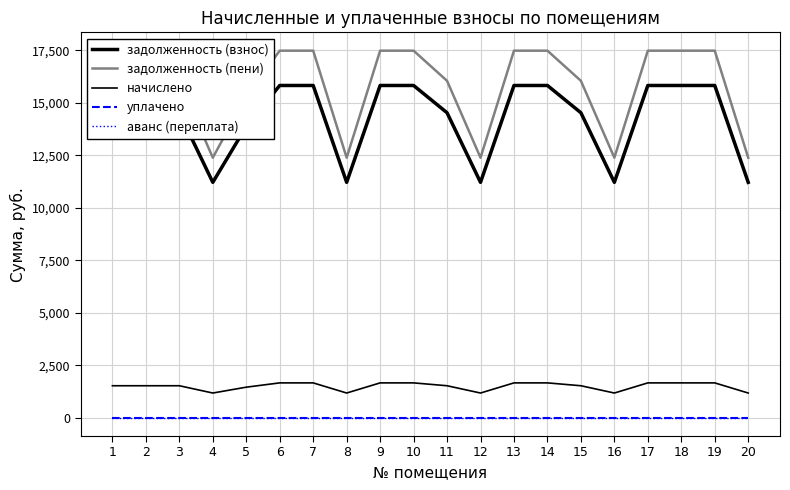

Reading left to right, what are all the values shown in this chart?

задолженность (взнос): 14520.4	14520.4	14520.4	11207.0	13870.7	15819.7	15819.7	11207.0	15819.7	15819.7	14520.4	11207.0	15819.7	15819.7	14520.4	11207.0	15819.7	15819.7	15819.7	11207.0
задолженность (пени): 16041.1	16041.1	16041.1	12380.8	15323.3	17476.5	17476.5	12380.8	17476.5	17476.5	16041.1	12380.8	17476.5	17476.5	16041.1	12380.8	17476.5	17476.5	17476.5	12380.8
начислено: 1520.7	1520.7	1520.7	1173.7	1452.7	1656.8	1656.8	1173.7	1656.8	1656.8	1520.7	1173.7	1656.8	1656.8	1520.7	1173.7	1656.8	1656.8	1656.8	1173.7
уплачено: 0.0	0.0	0.0	0.0	0.0	0.0	0.0	0.0	0.0	0.0	0.0	0.0	0.0	0.0	0.0	0.0	0.0	0.0	0.0	0.0
аванс (переплата): 0.0	0.0	0.0	0.0	0.0	0.0	0.0	0.0	0.0	0.0	0.0	0.0	0.0	0.0	0.0	0.0	0.0	0.0	0.0	0.0